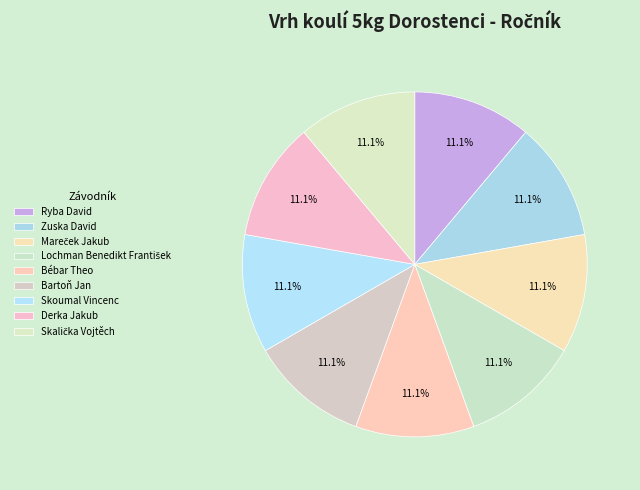

How many segments does this pie chart have?

9